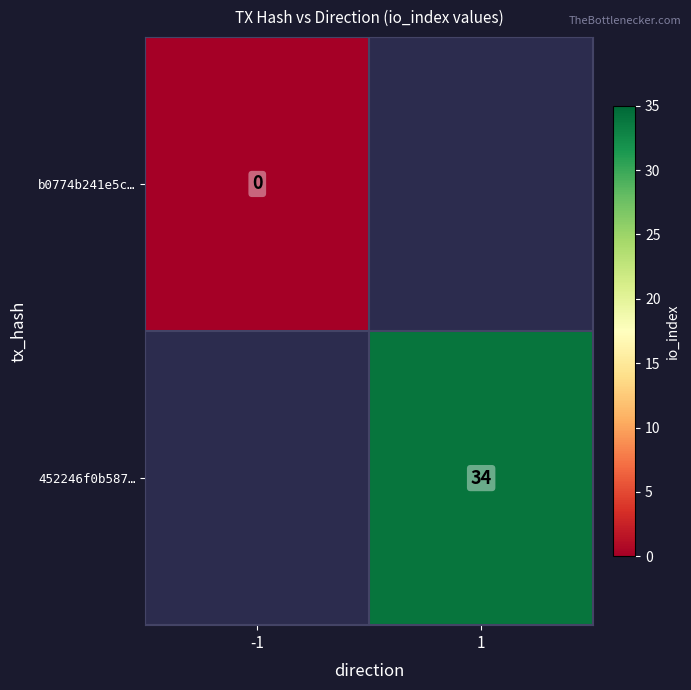

Is the value of b0774b241e5c… at -1 greater than the value of 452246f0b587… at 1?

No